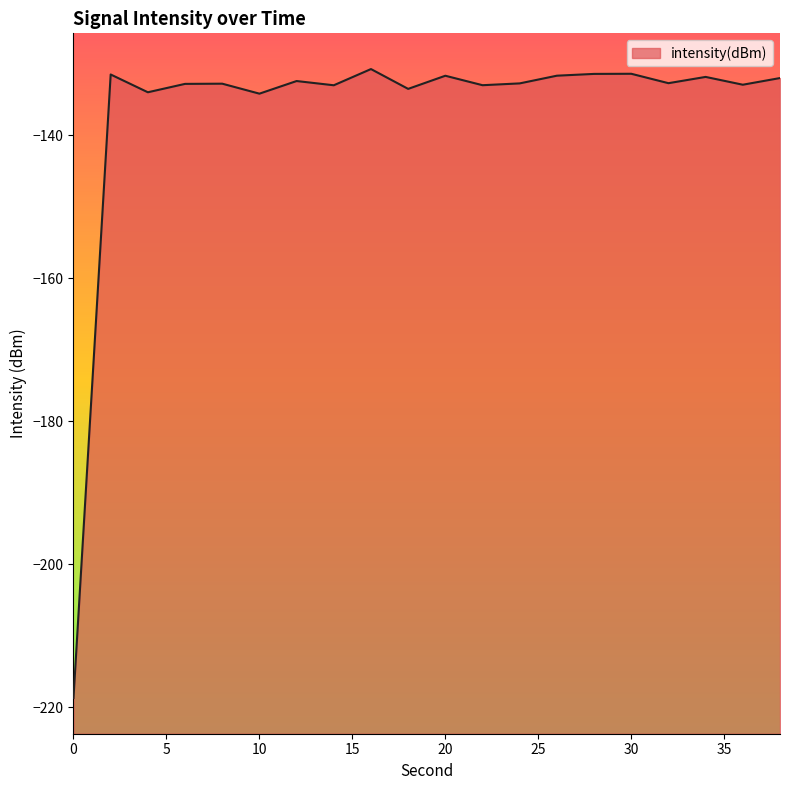

What is the value of the 13th point from the left?

-132.7